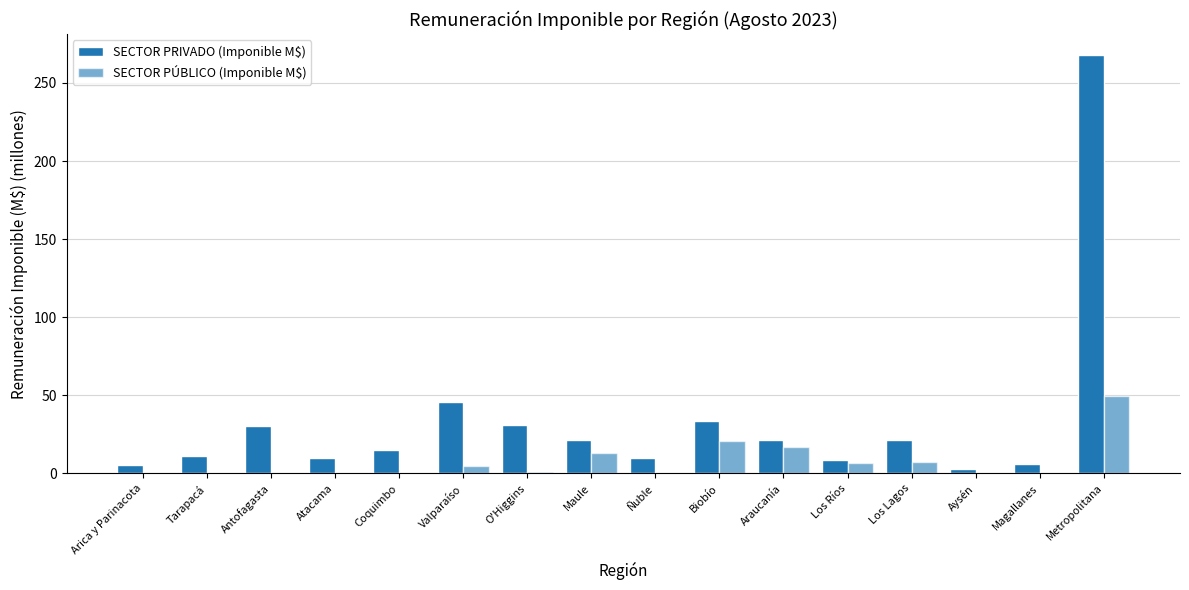

At which label does SECTOR PRIVADO (Imponible M$) first exceed 21?

Antofagasta